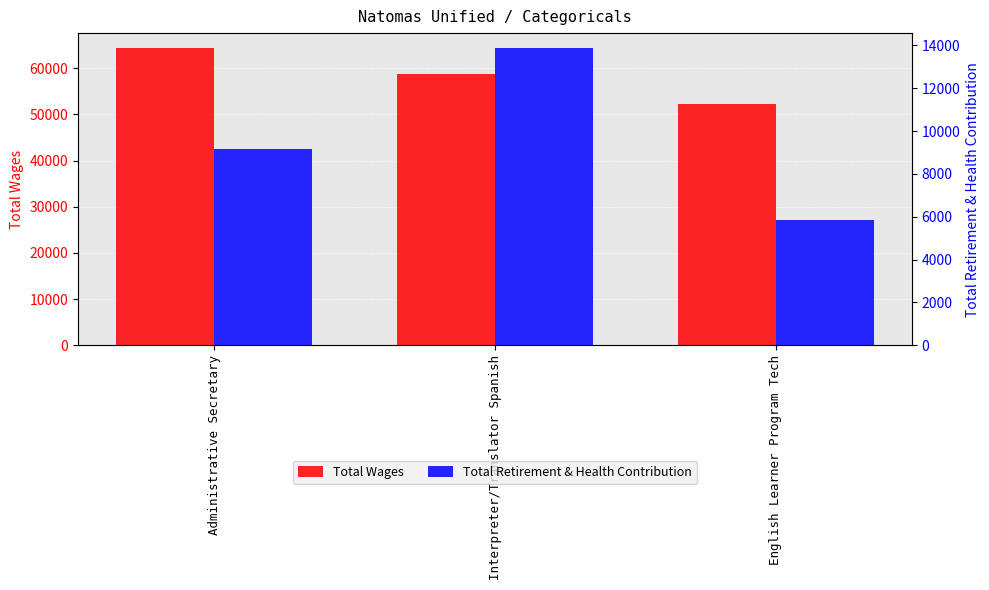

Which category has the lowest value across all series?

English Learner Program Tech